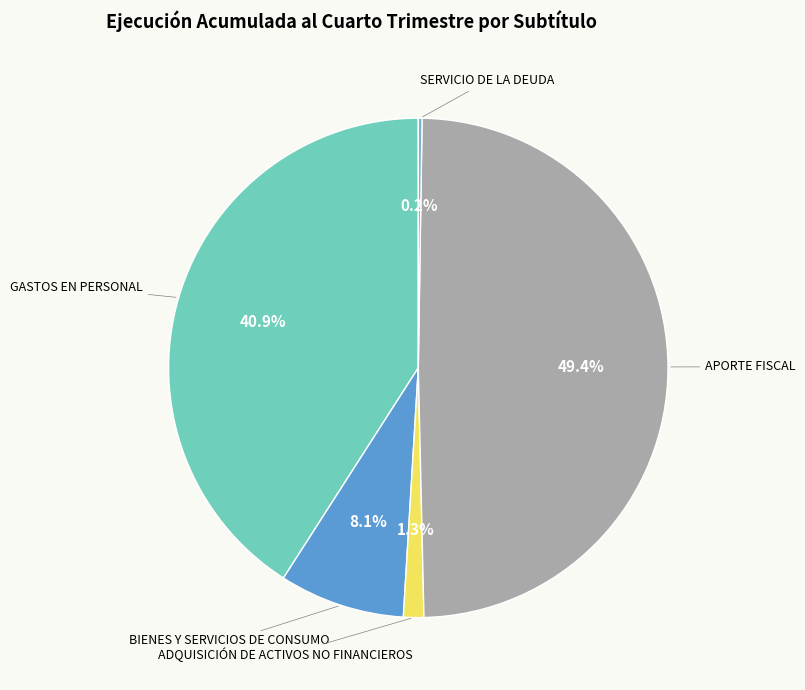

Which has a higher value, GASTOS EN PERSONAL or ADQUISICIÓN DE ACTIVOS NO FINANCIEROS?

GASTOS EN PERSONAL